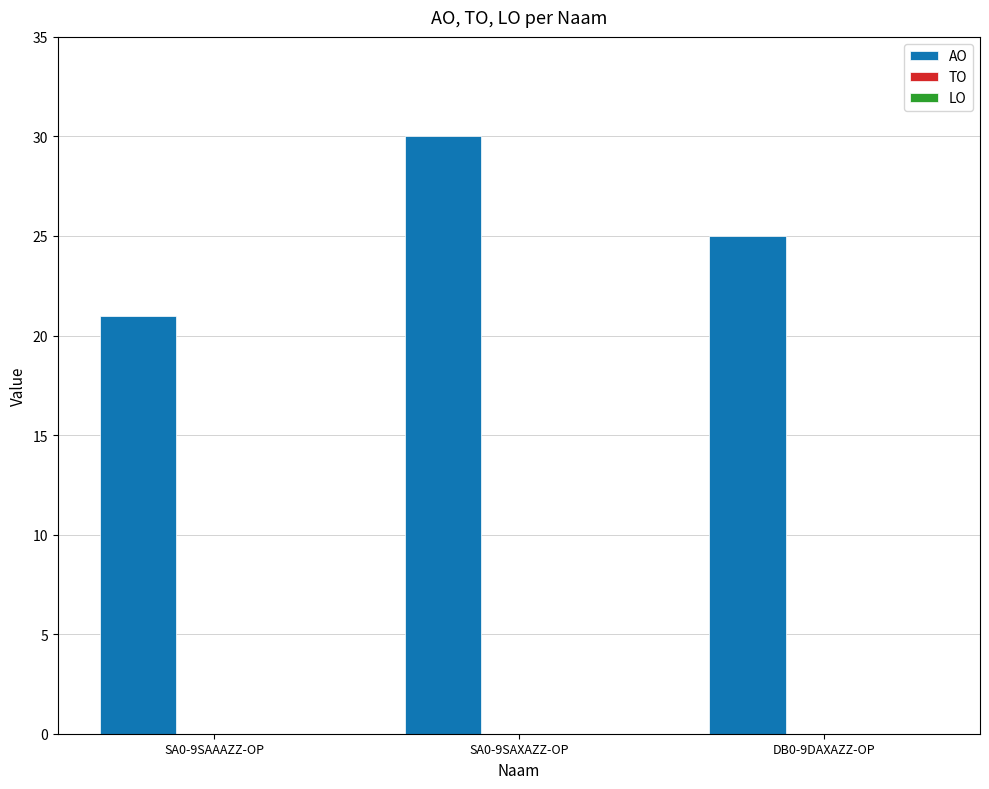

The chart shows a value of 46 at SA0-9SAXAZZ-OP. True or false?

False